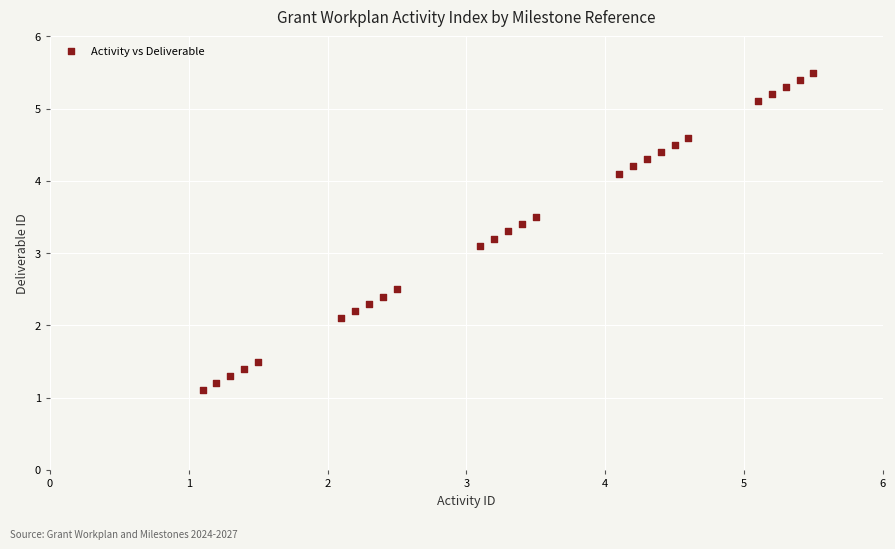

What Y value in the scatter plot is closest to 3?

3.1